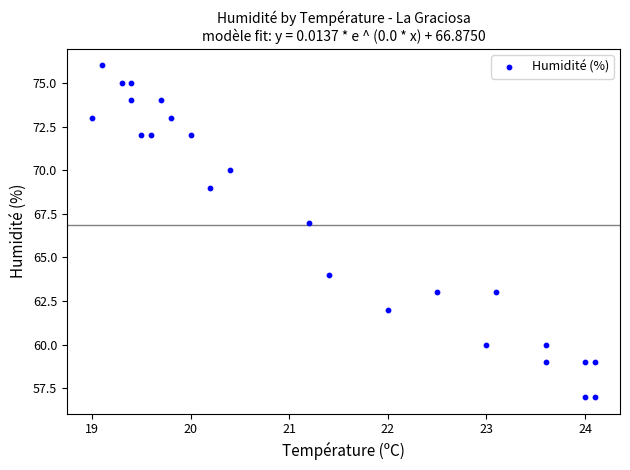

What is the range of Y values (max minus min)?

19